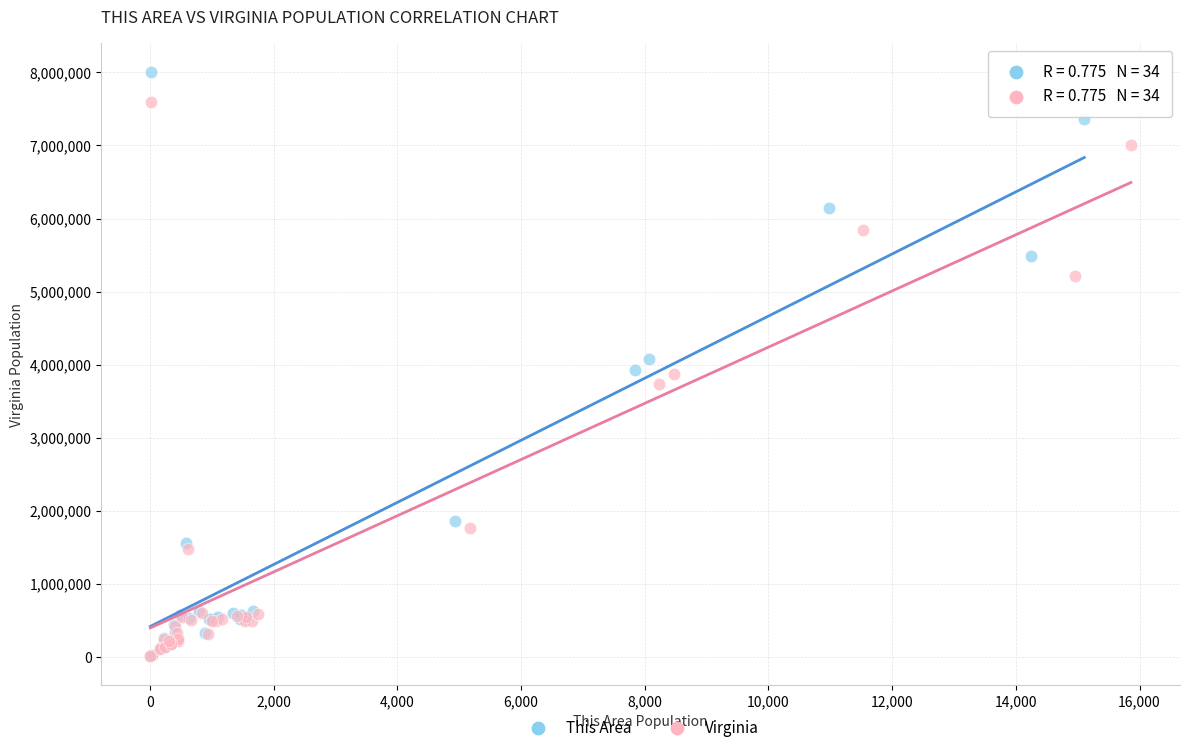

Which series has the widest spread of Y values?

This Area